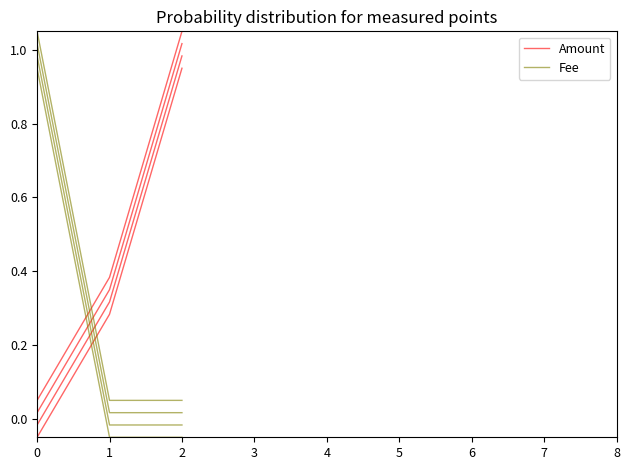

Which series has the largest total across all categories?

Amount